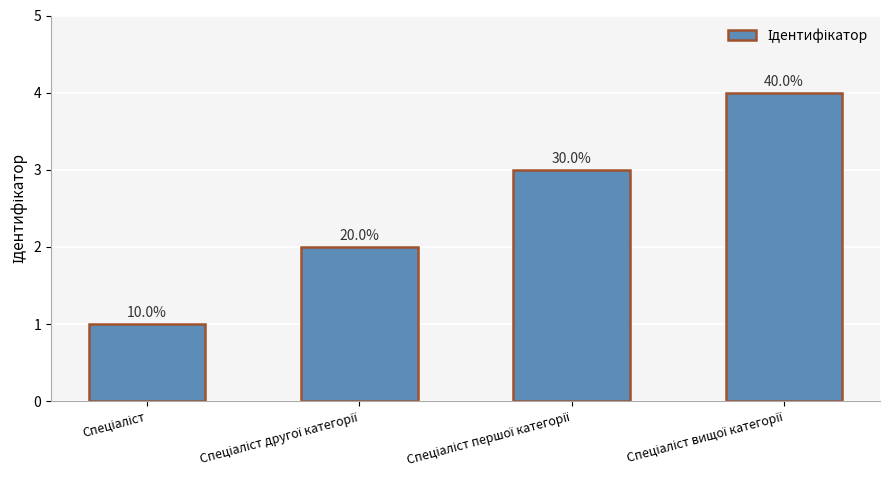

What is the change in value from Спеціаліст другої категорії to Спеціаліст вищої категорії?

+2